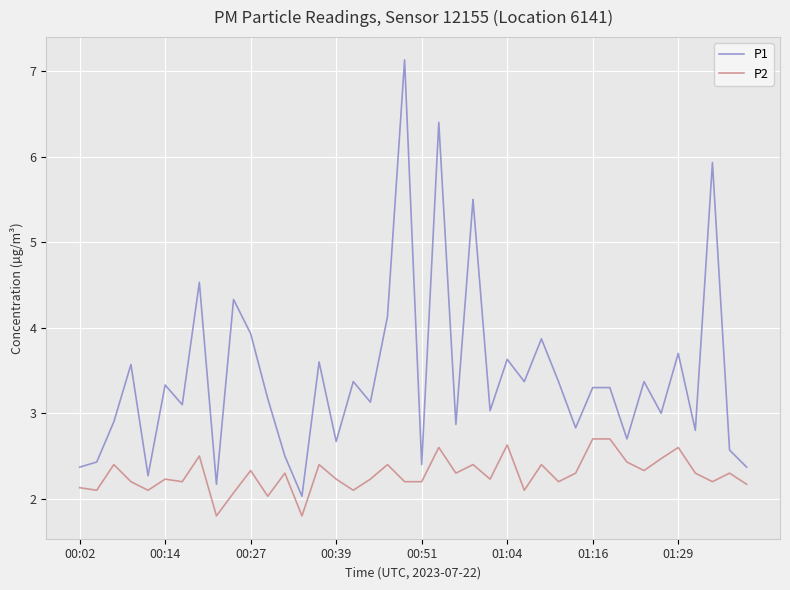

True or false: P1 has more than 1 points higher than both neighbors.

True